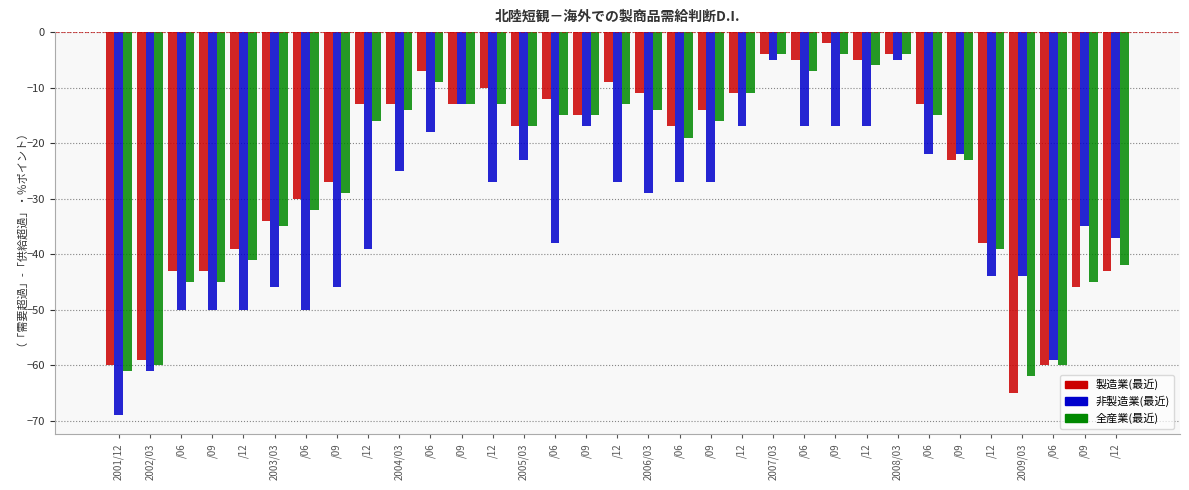

What is the lowest value of the 全産業(最近) series?

-62